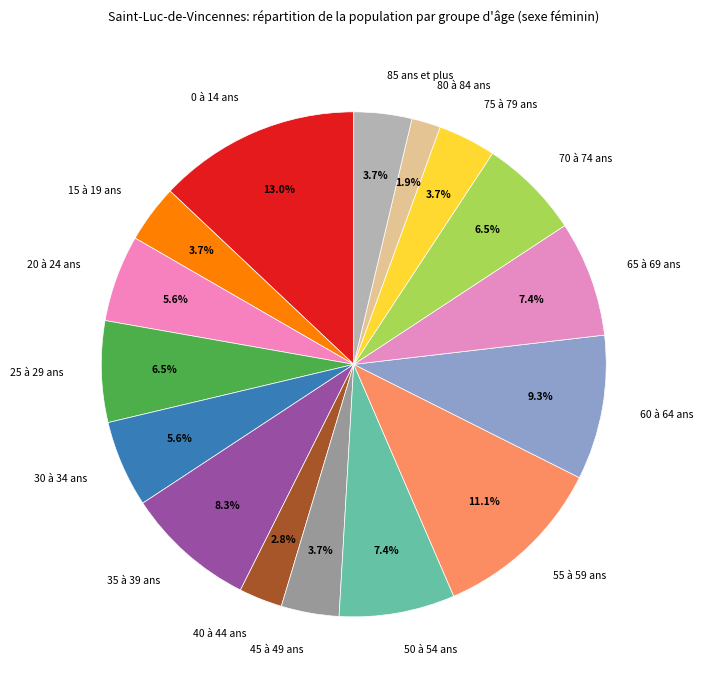

To the nearest percent, what is the difference between the largest and smallest slice percentages?

11%